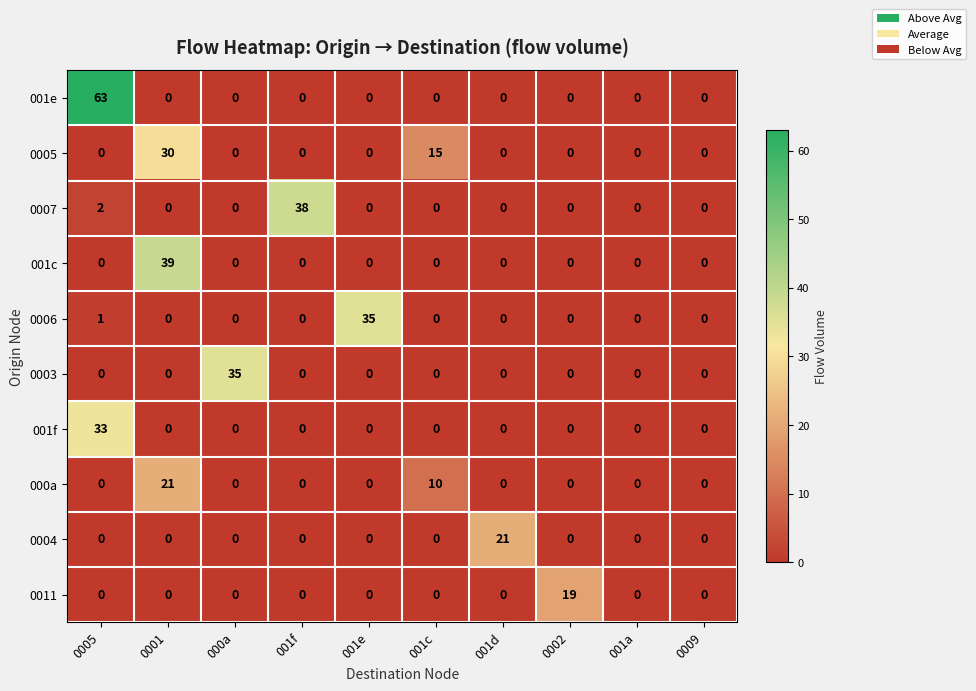

Which series changed the most between 000a and 001c?

0003